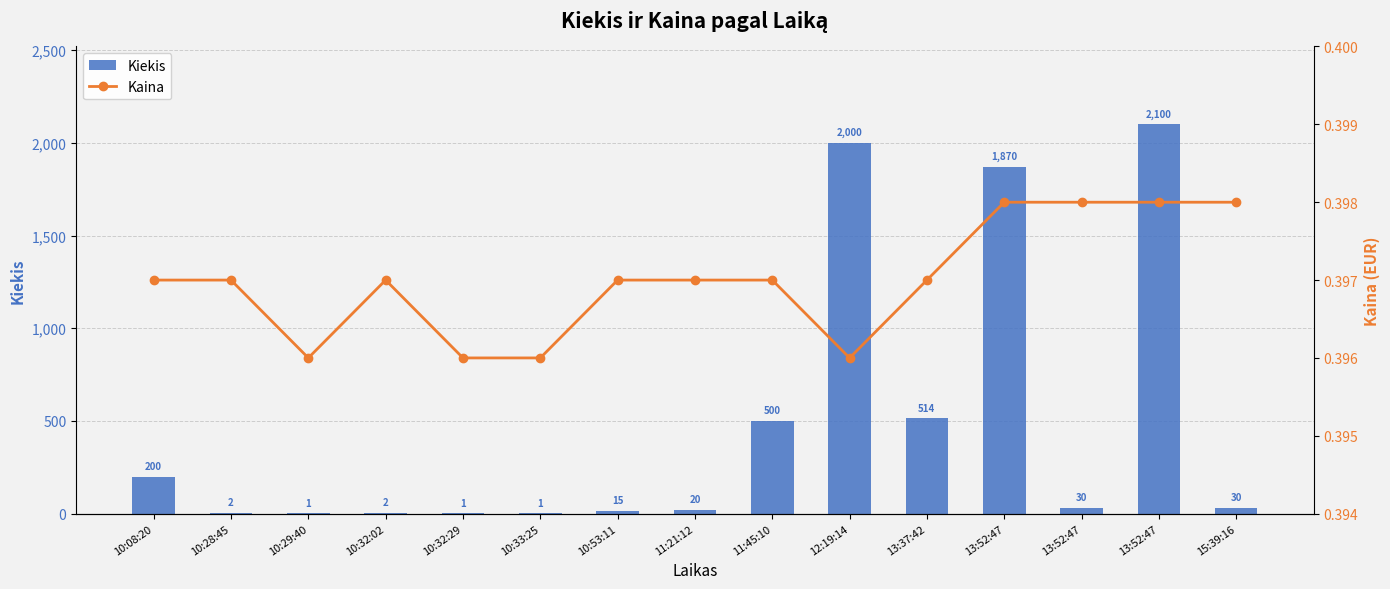

What are all the series names shown in the legend?

Kiekis, Kaina